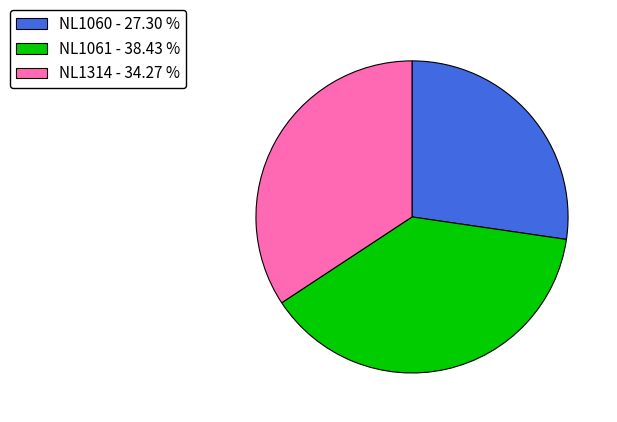

Which has a higher value, NL1061 - 38.43 % or NL1314 - 34.27 %?

NL1061 - 38.43 %